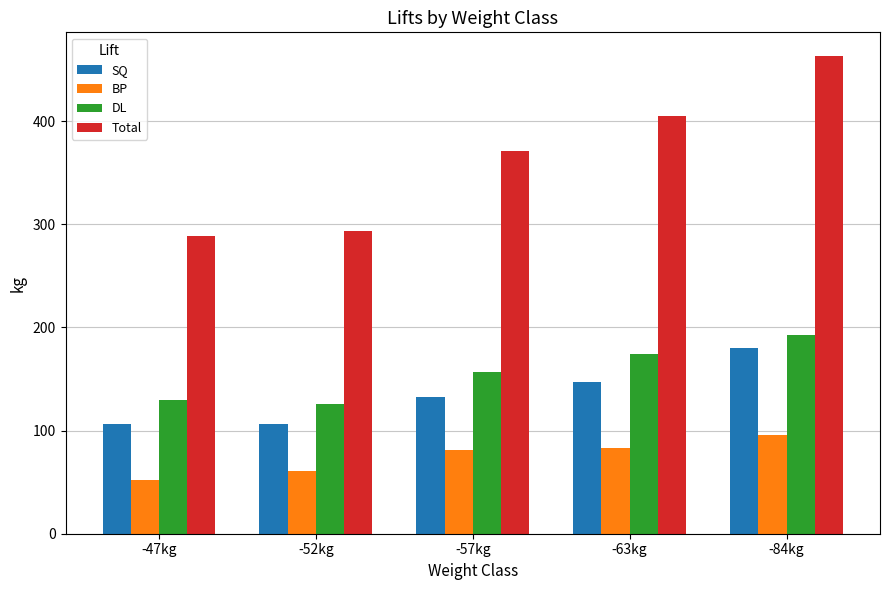

What is the average value of the Total series?

364.2